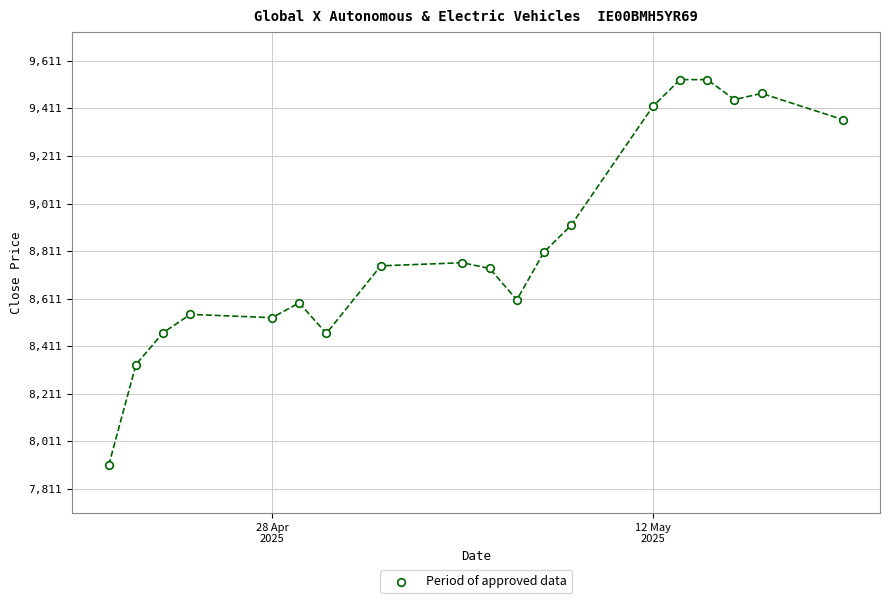

What is the range of X values (max minus min)?

27